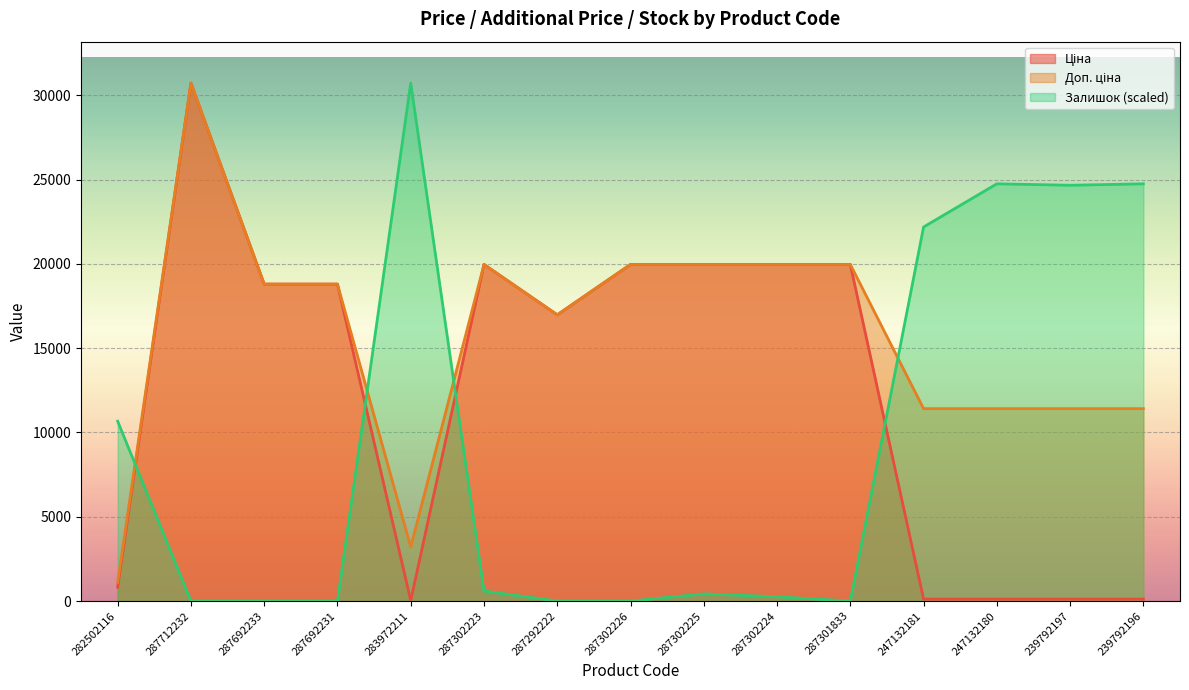

What is the highest value of the Ціна series?

30717.1